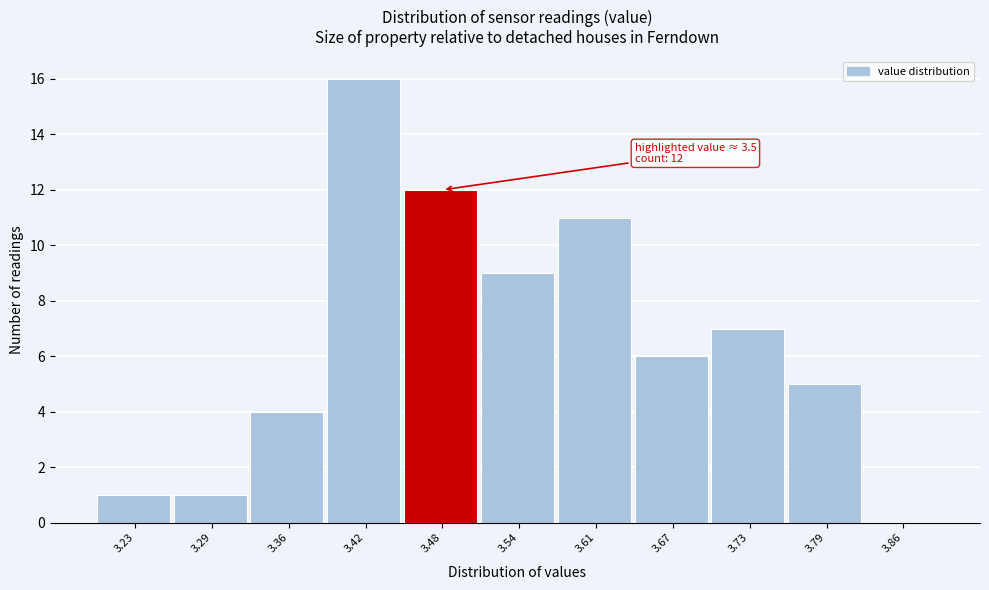

Over which range of the x-axis is the bar tallest?

3.39 to 3.45